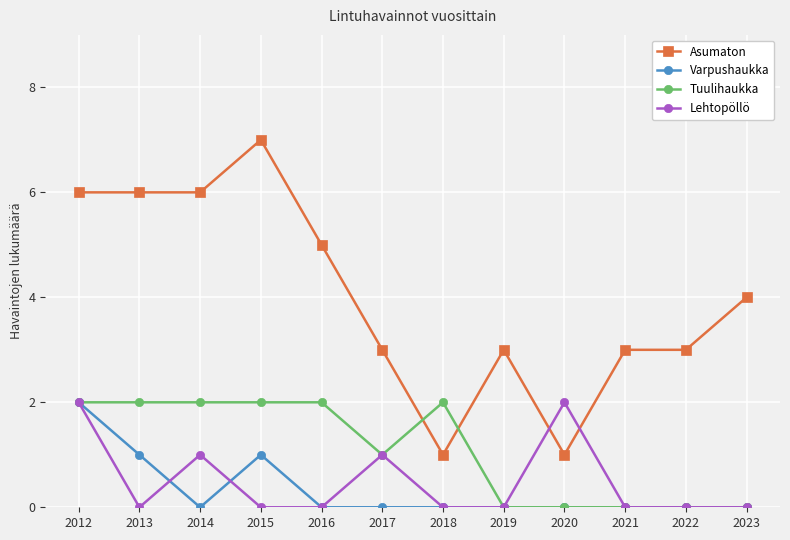

Between 2022 and 2023, which series saw the biggest shift?

Asumaton